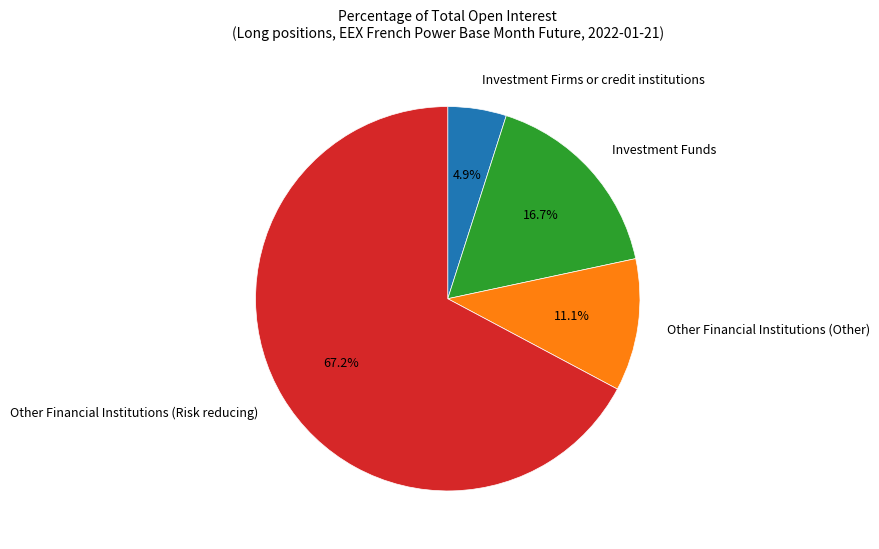

Count the number of slices in the pie.

4